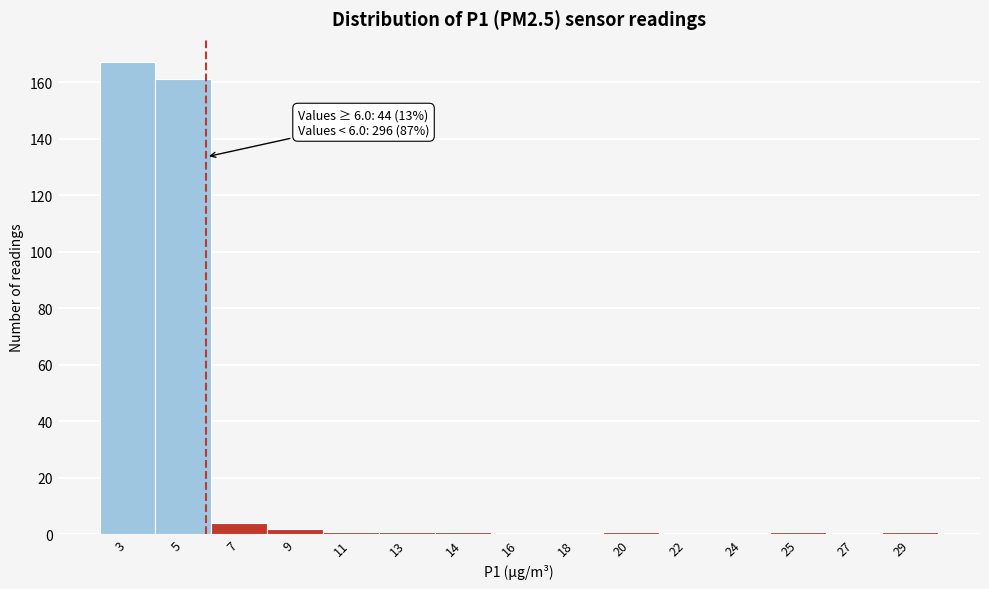

Reading left to right, transcribe all the data shown in this chart.

3=167	5=161	7=4	9=2	11=1	13=1	14=1	16=0	18=0	20=1	22=0	24=0	25=1	27=0	29=1